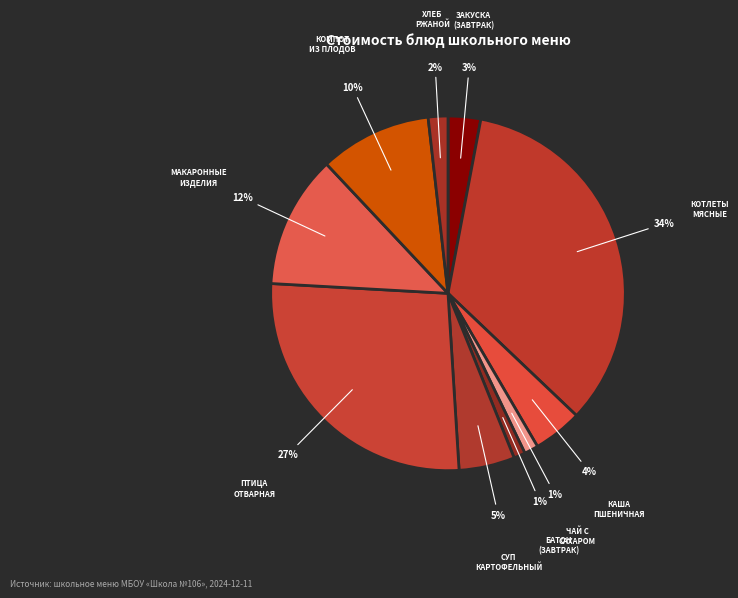

Do КАША ПШЕНИЧНАЯ and ЗАКУСКА (ЗАВТРАК) together represent more than half of the pie?

No